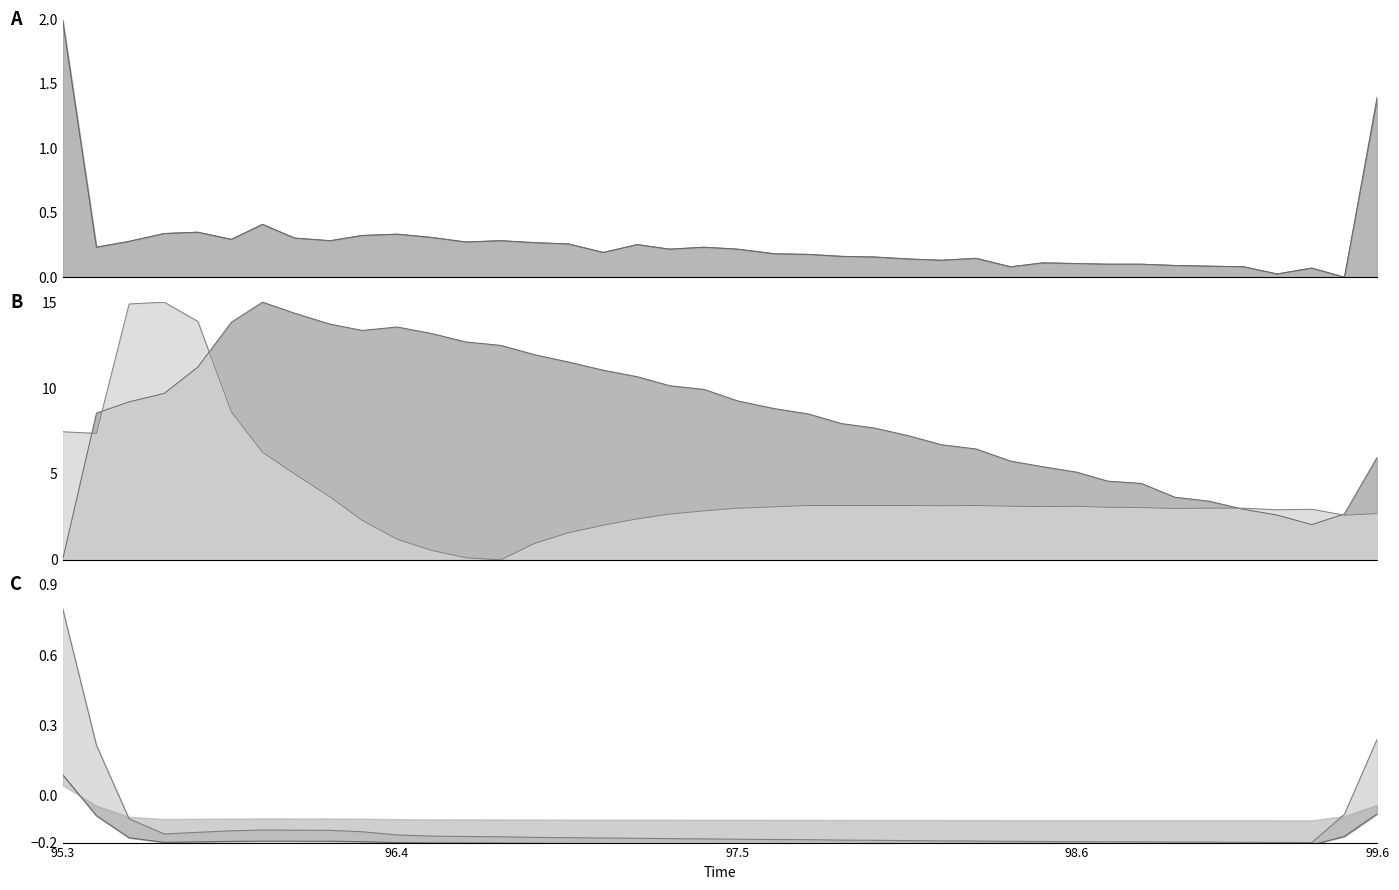

What is the sum of all WGDC Bank 2 (%) values?

11.0